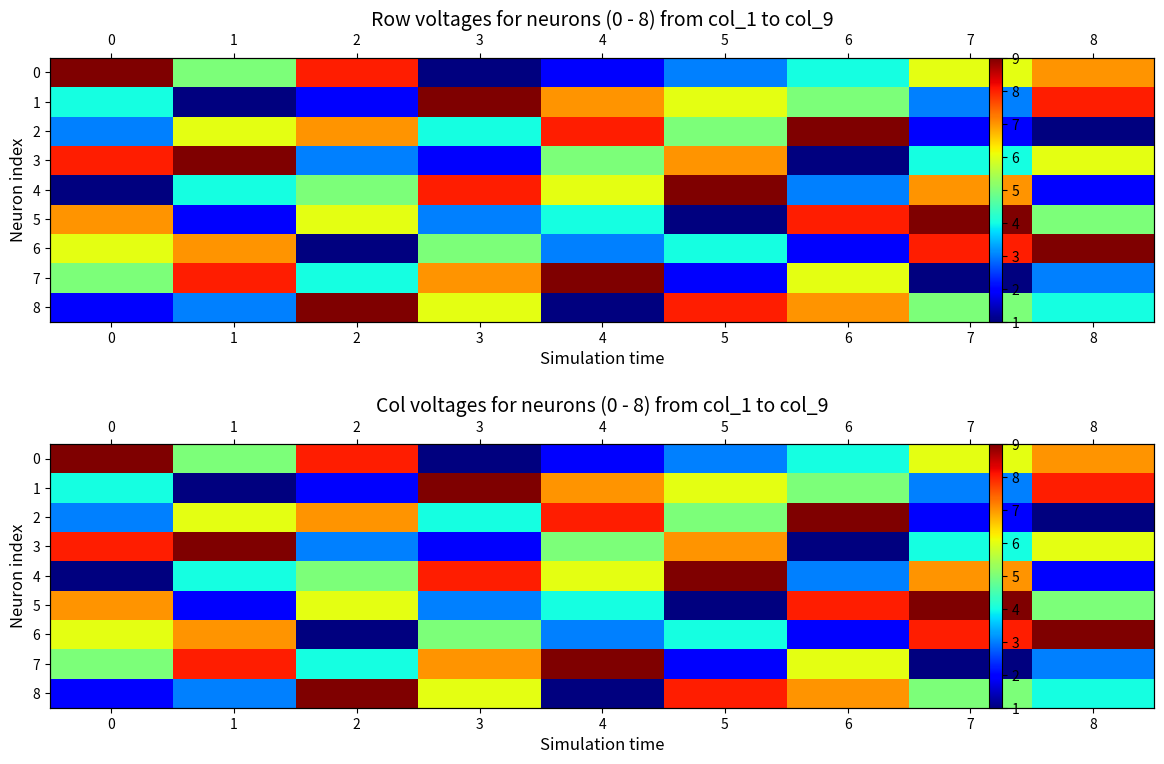

Which category has the lowest value across all series?

3